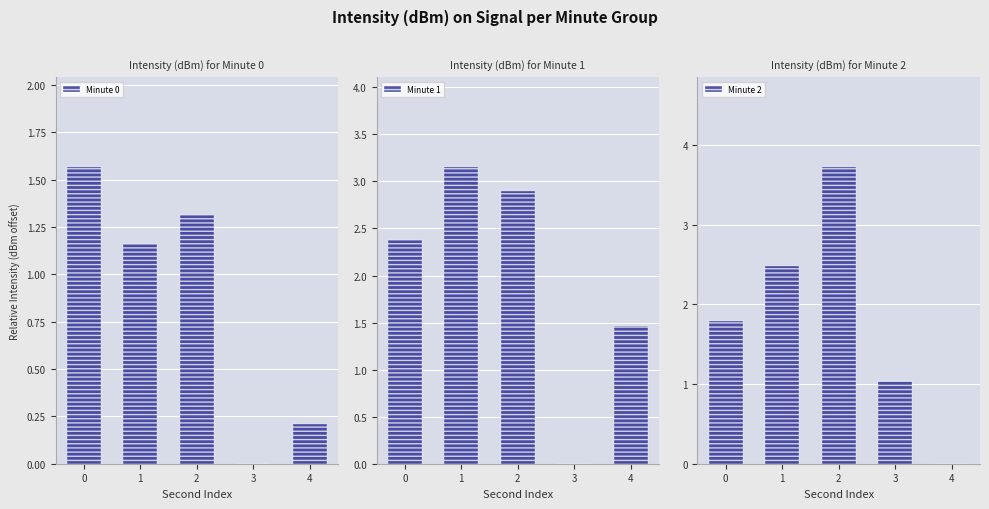

Which series has the largest range (max minus min)?

Minute 2